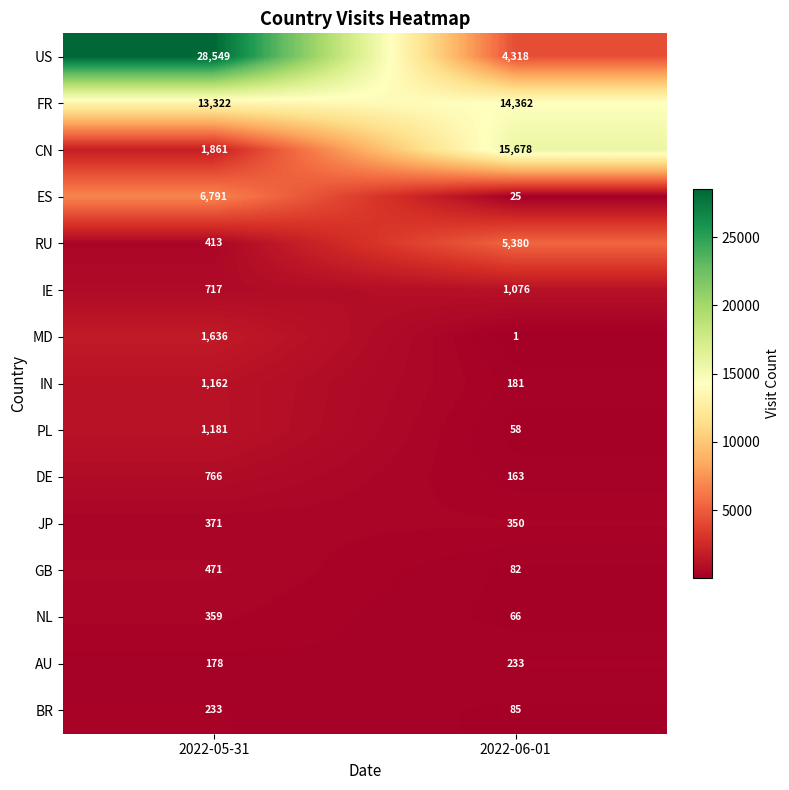

What is the average value of the AU series?

206